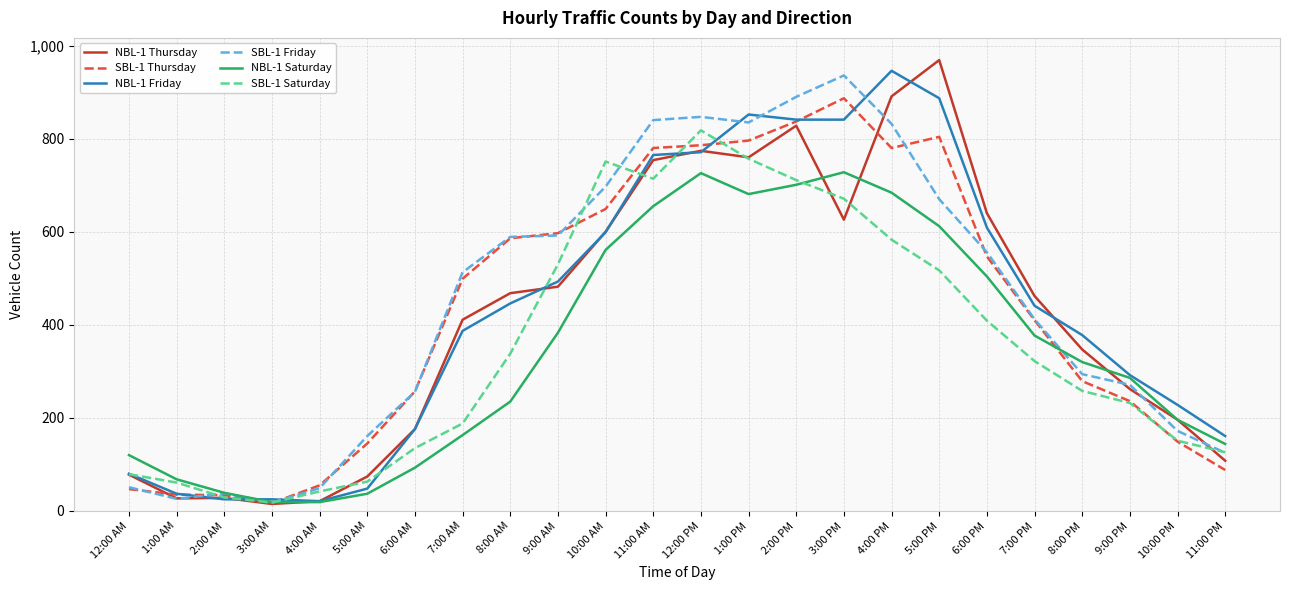

Which series changed the most between 8:00 AM and 10:00 AM?

SBL-1 Saturday